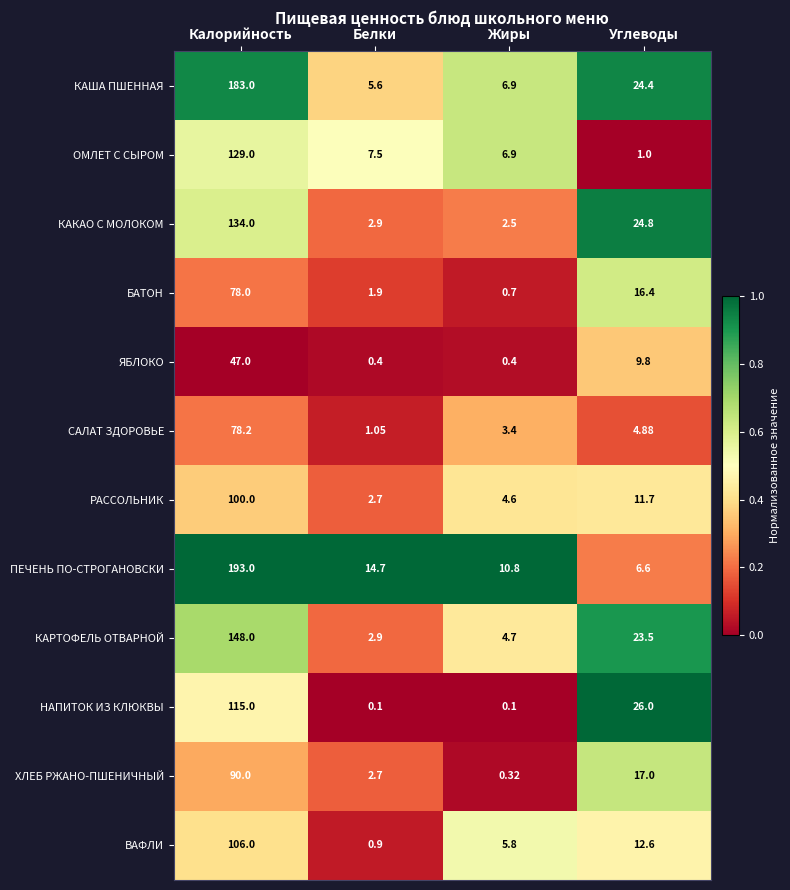

Rank the categories by БАТОН value from lowest to highest.

Жиры, Белки, Углеводы, Калорийность